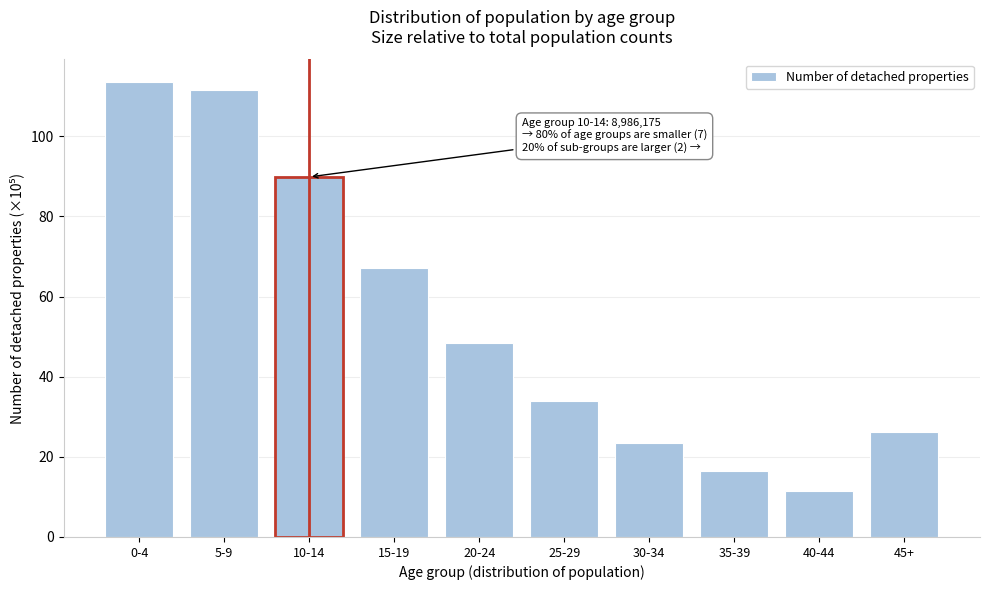

Reading left to right, what are all the values shown in this chart?

0-4=113.6	5-9=111.6	10-14=89.9	15-19=67.1	20-24=48.3	25-29=33.9	30-34=23.5	35-39=16.4	40-44=11.5	45+=26.1